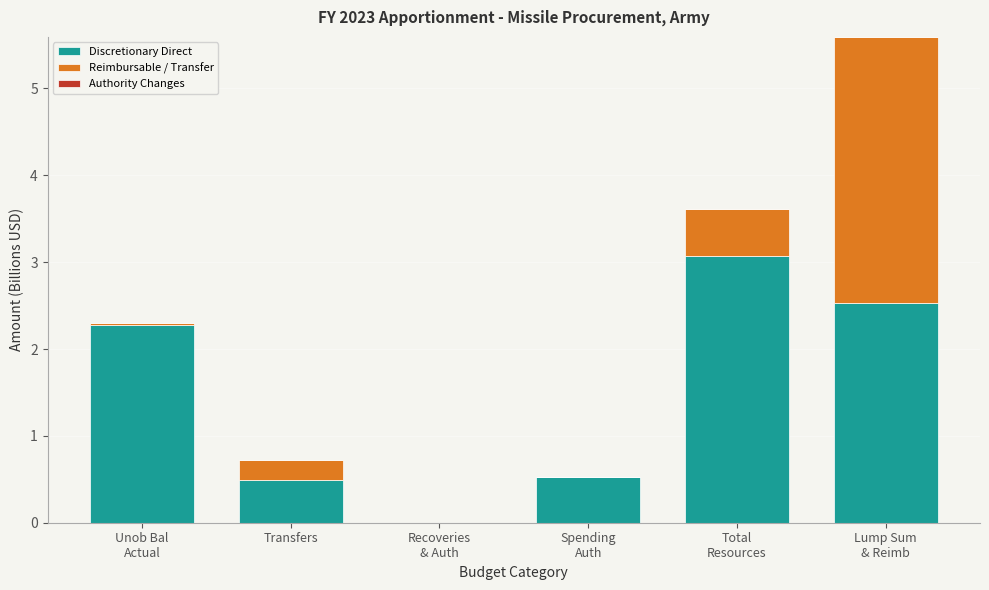

The Discretionary Direct series shows 0.5 at Transfers. True or false?

True